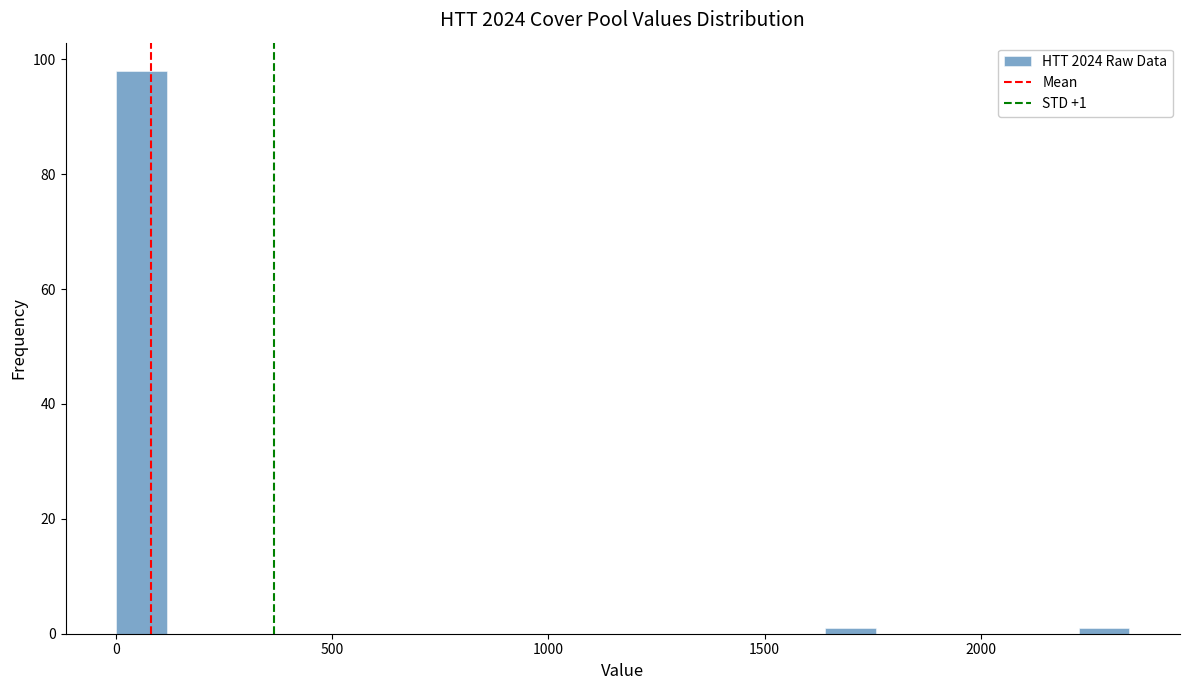

Read against the x-axis, roughly where is the centre of the tallest bar?

50